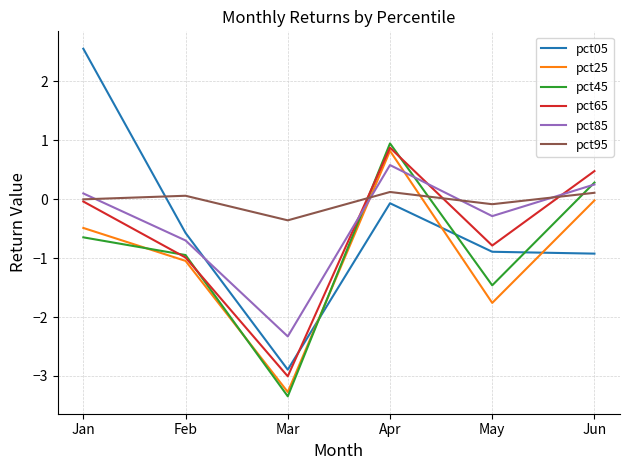

True or false: pct25 has more than 0 interior local peaks.

True